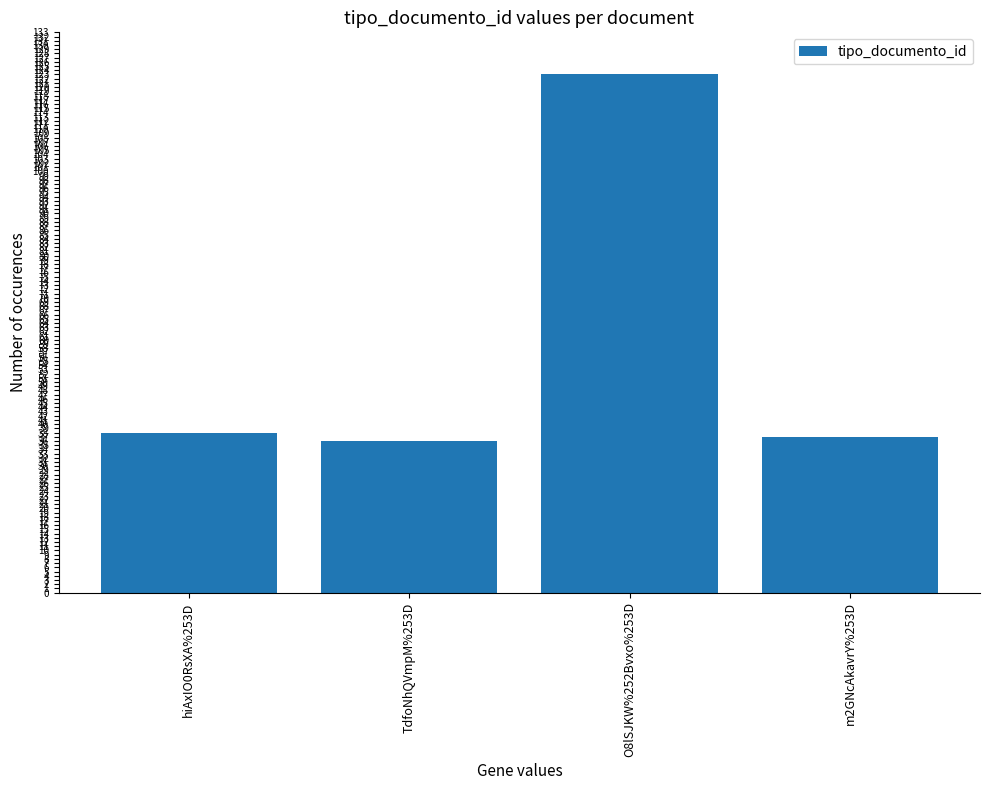

How many values are below 38?

2